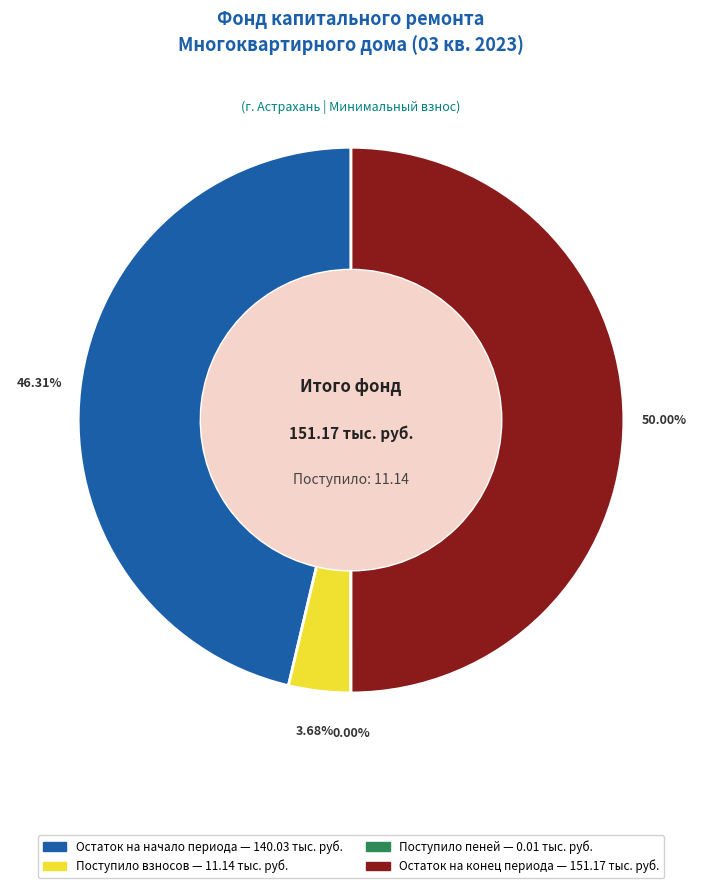

Is there any slice that represents more than half of the pie?

No